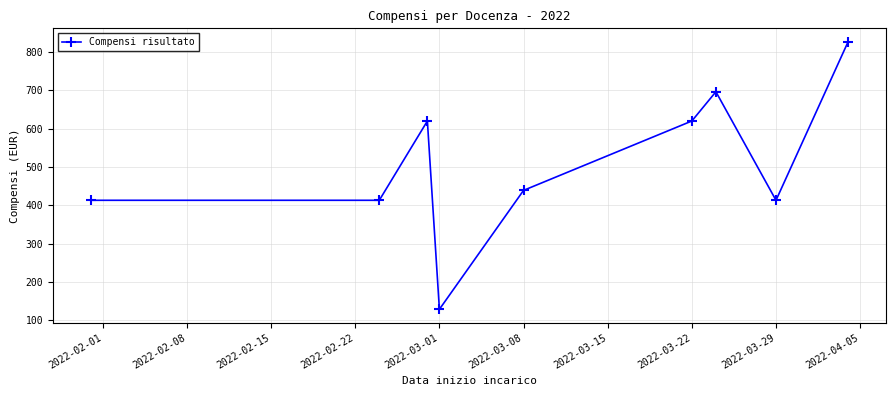

What is the smallest value displayed?

129.1